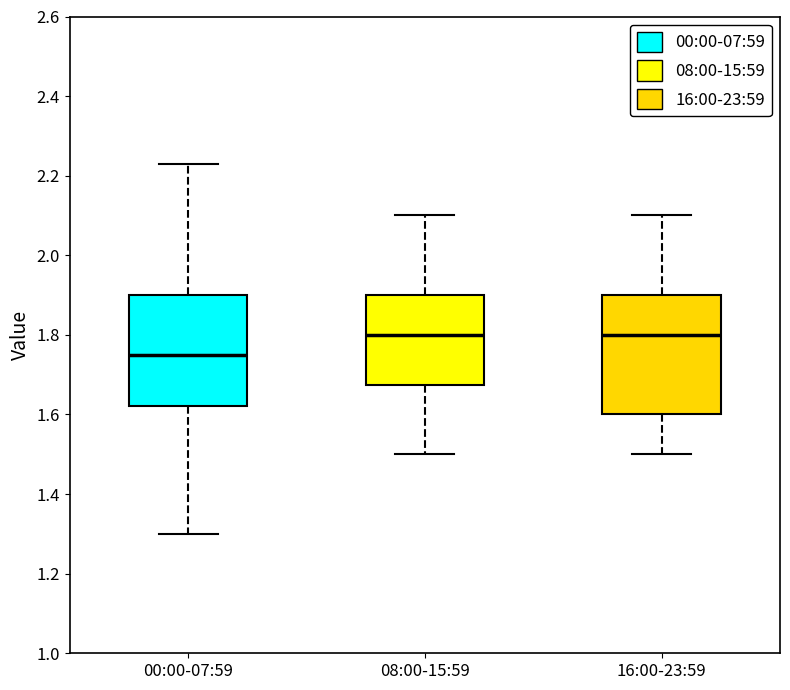

Reading left to right, read every box against the y-axis: the position of its median line, the range the box covers, and the ends of its whiskers. The values are not printed on the chart, so give them approximately, as read against the axis.

00:00-07:59: median 1.76, box 1.62 to 1.90, whiskers 1.30 to 2.24
08:00-15:59: median 1.80, box 1.68 to 1.90, whiskers 1.50 to 2.10
16:00-23:59: median 1.80, box 1.60 to 1.90, whiskers 1.50 to 2.10